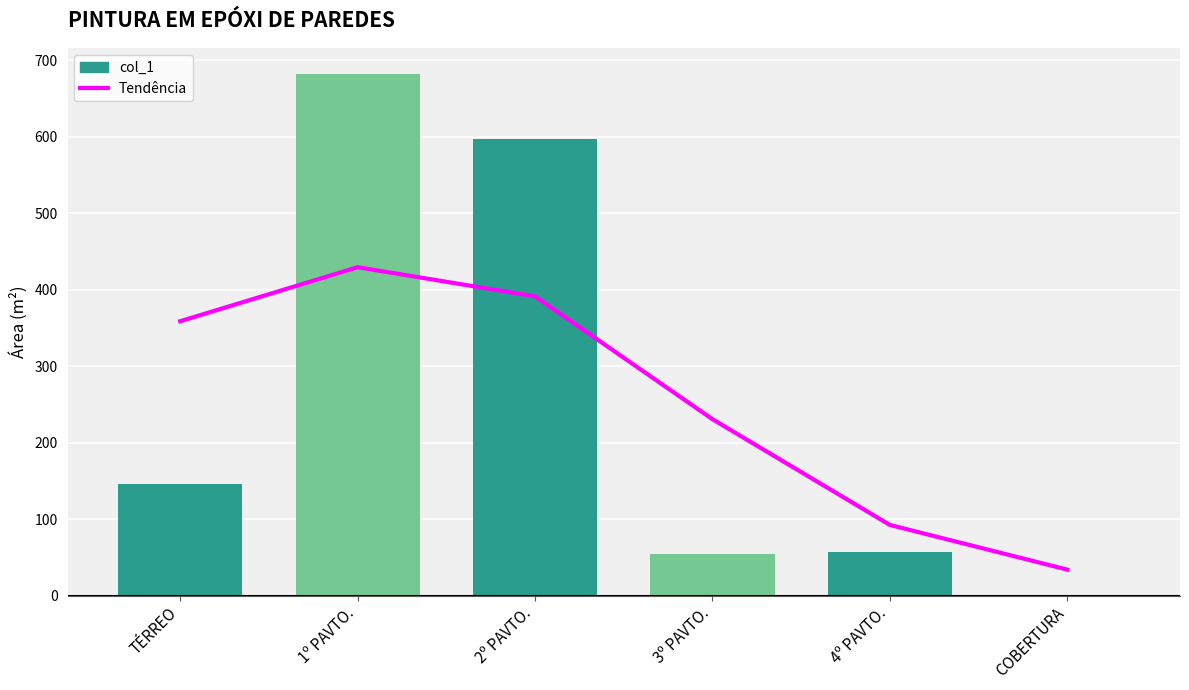

What is the lowest value of the Tendência series?

33.8